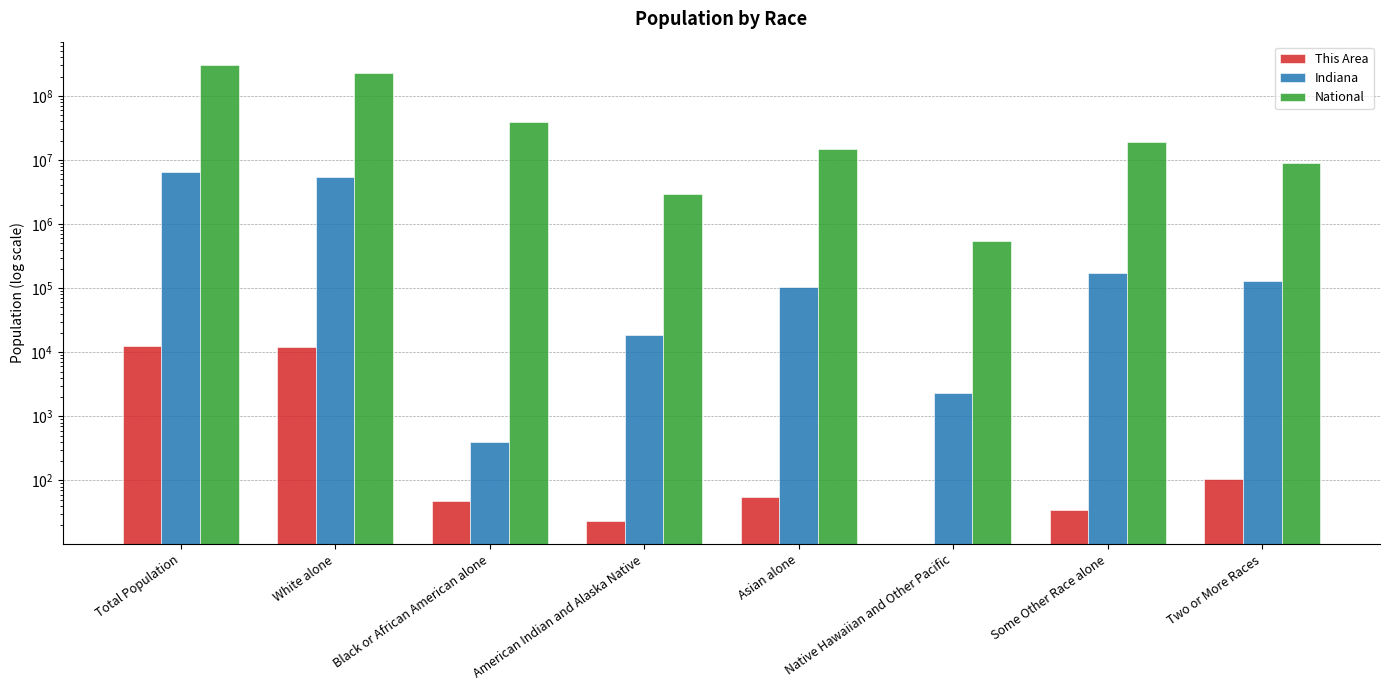

What is the total value across all series at Two or More Races?

9137080